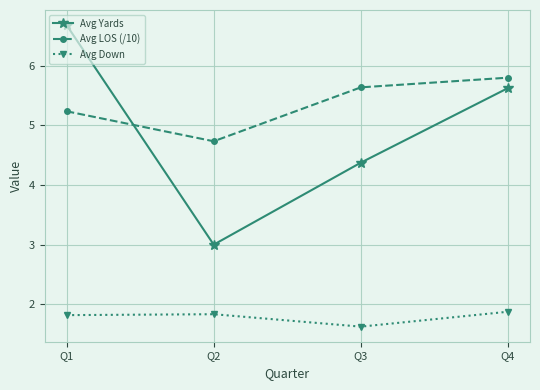

What is the spread (max minus min) of values at Q1?

4.9